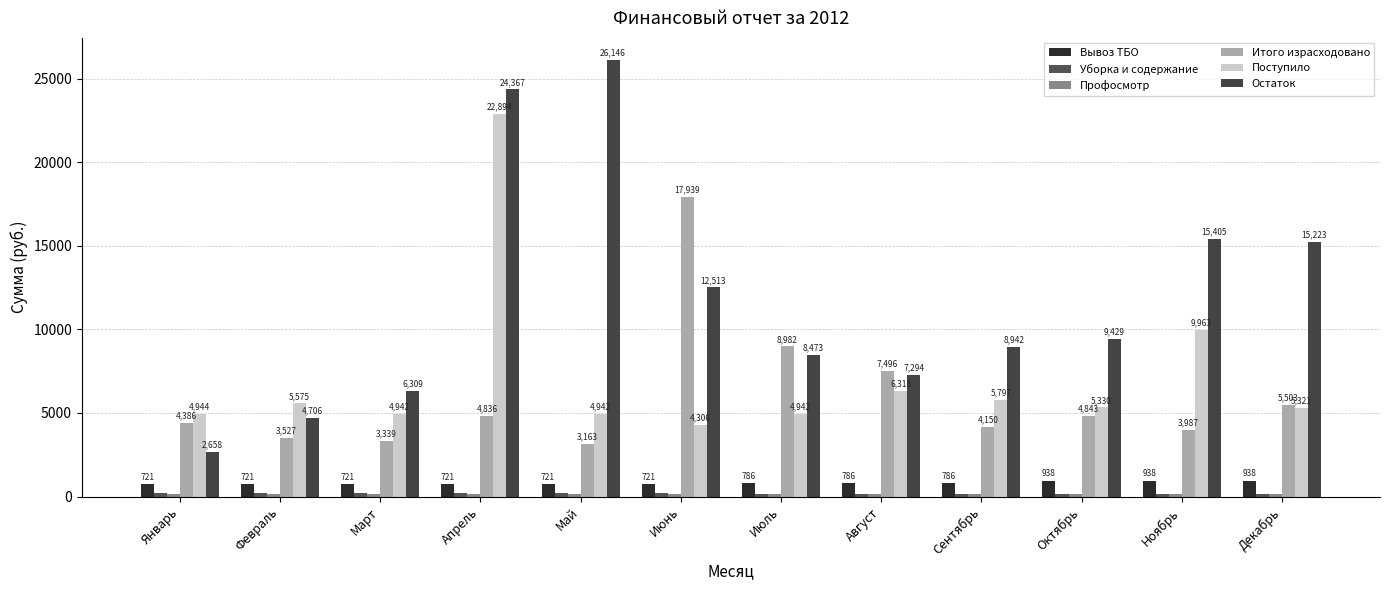

At which label is Уборка и содержание closest to 195?

Июль